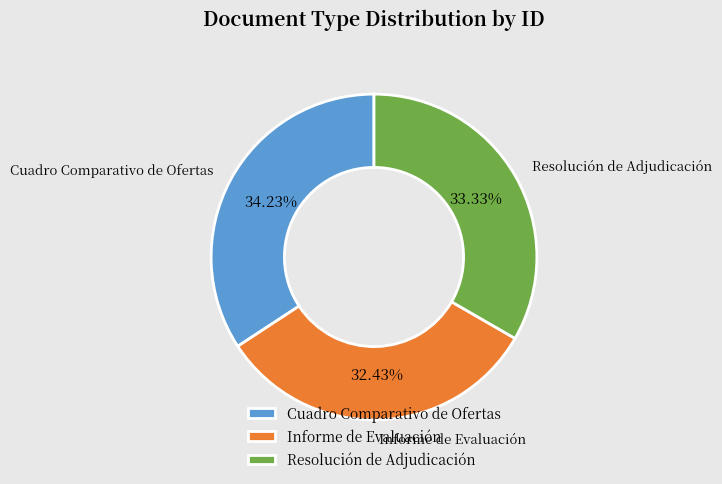

How many segments does this pie chart have?

3